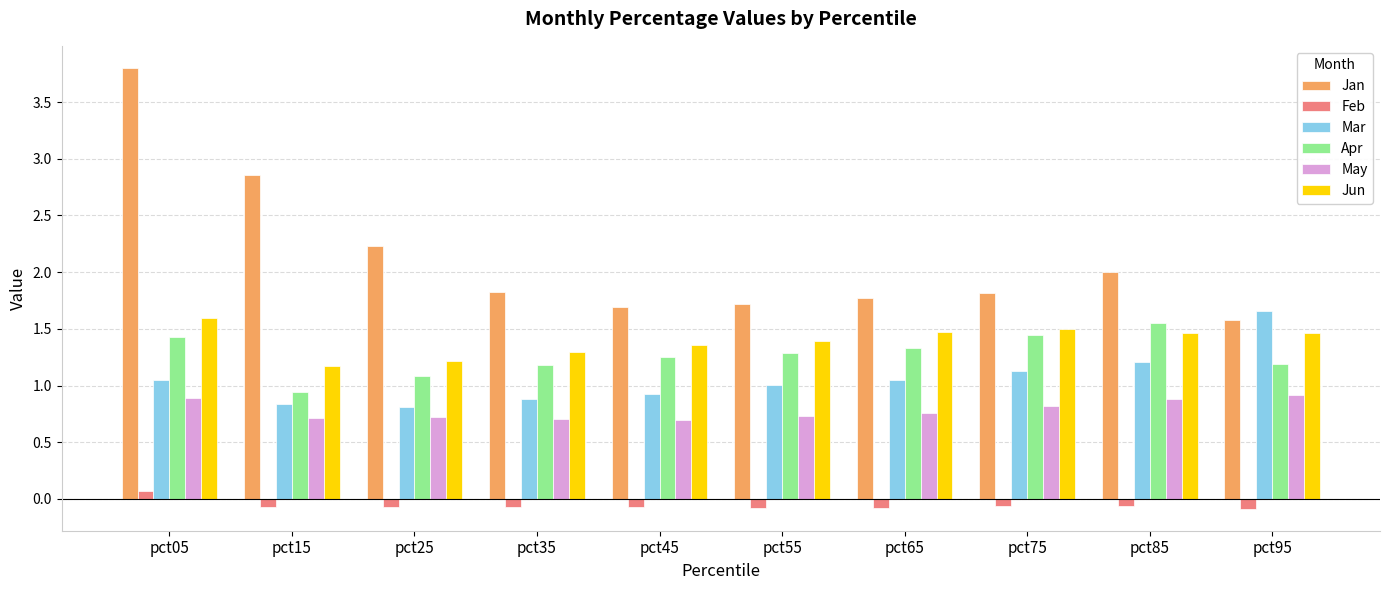

Which series changed the most between pct15 and pct45?

Jan